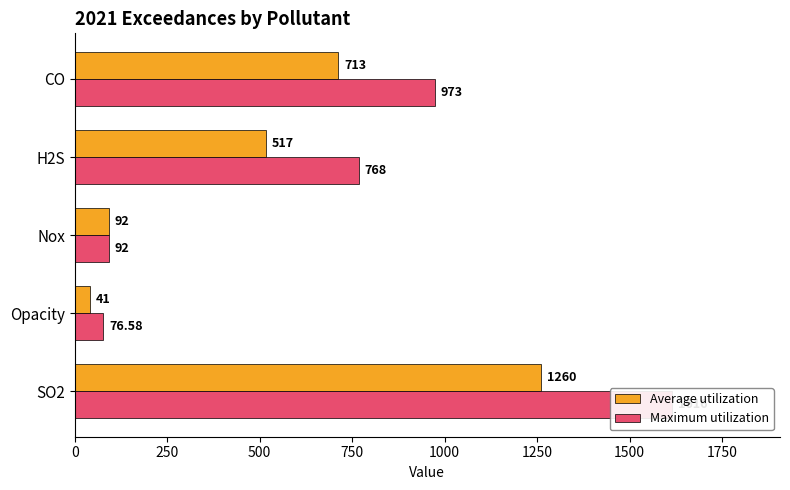

What is the lowest value of the Average utilization series?

41.0